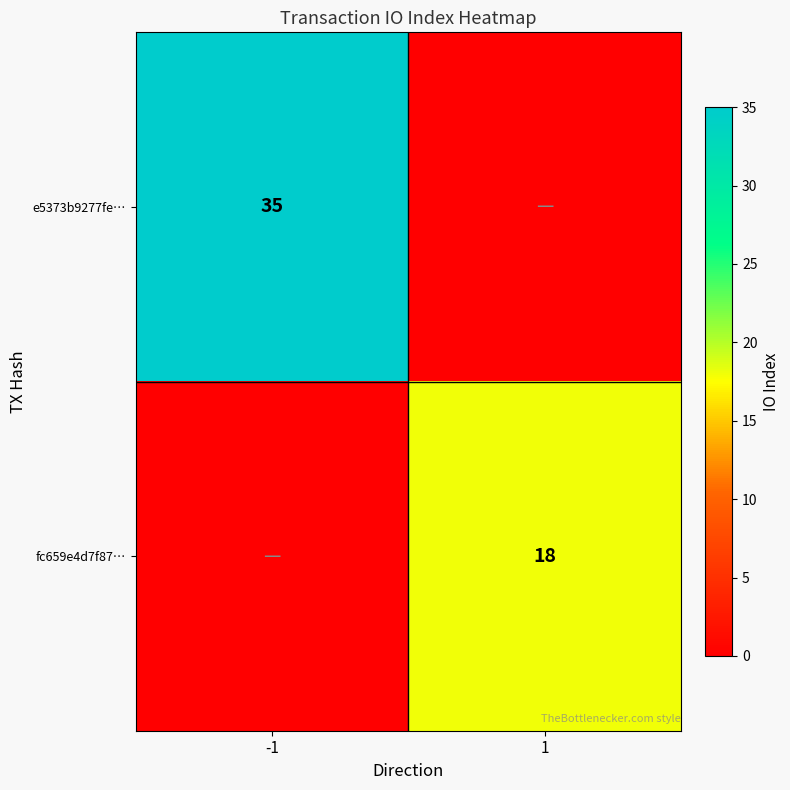

Is it true that fc659e4d7f87… equals 18 at 1?

True